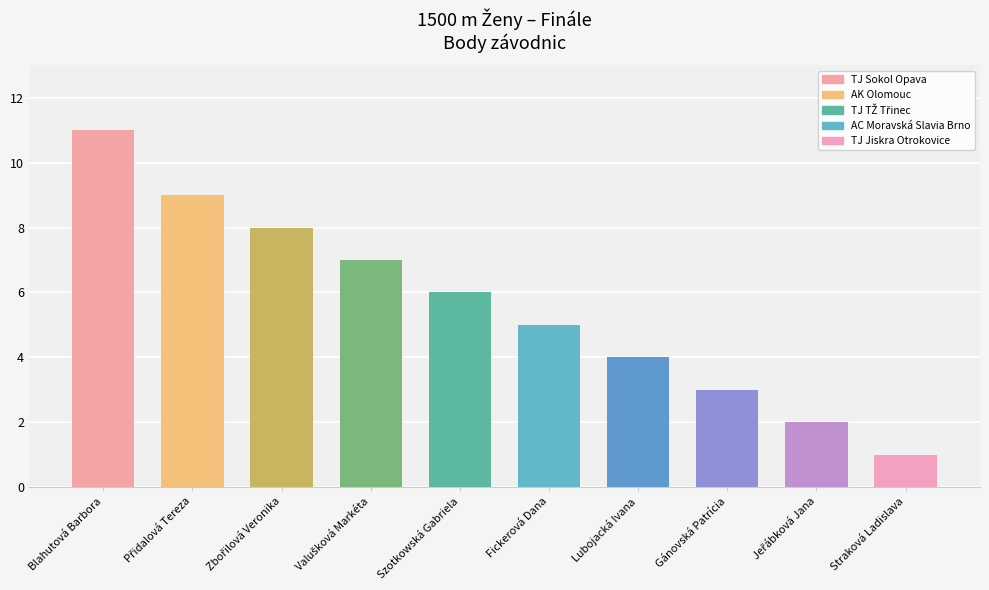

How many bars are there in total?

10